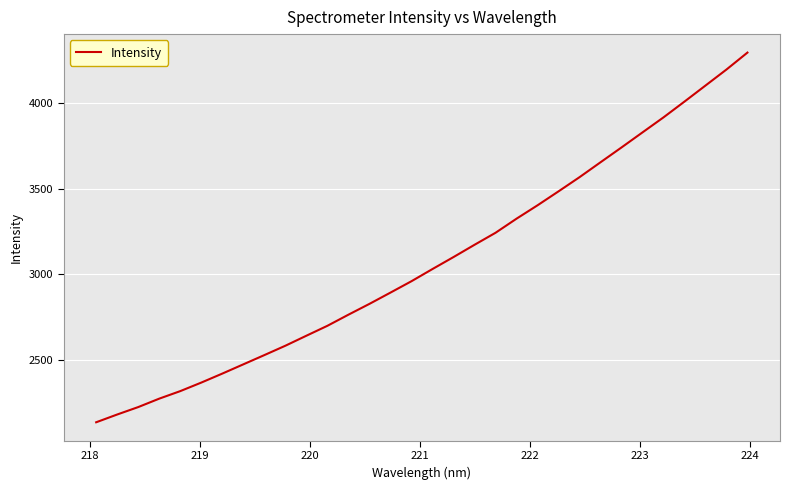

What is the maximum value shown in the chart?

4295.7